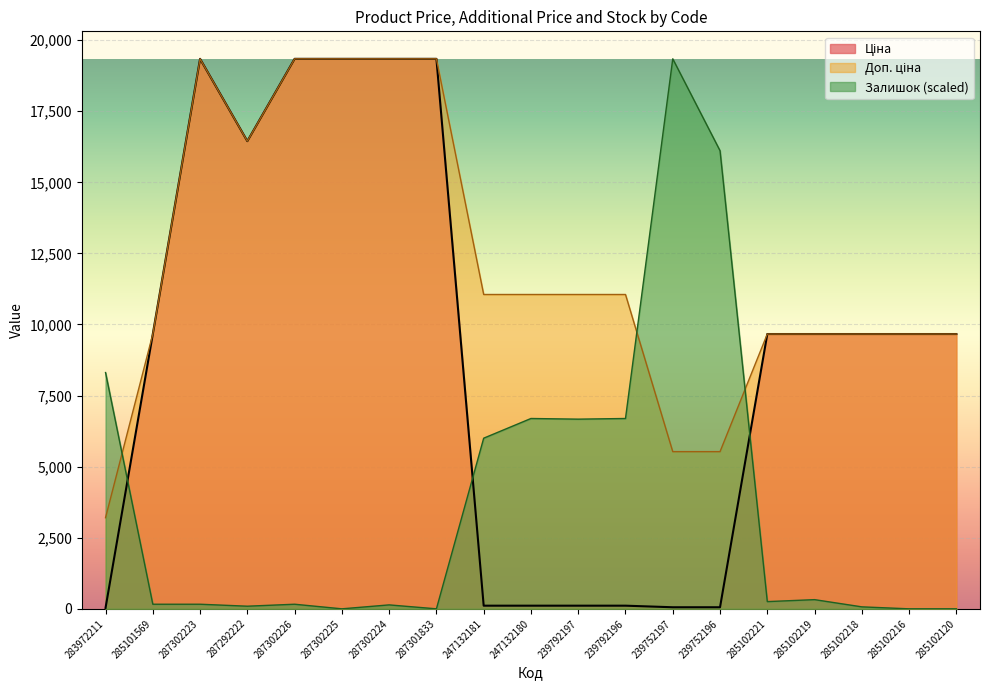

Which series has the largest range (max minus min)?

Залишок